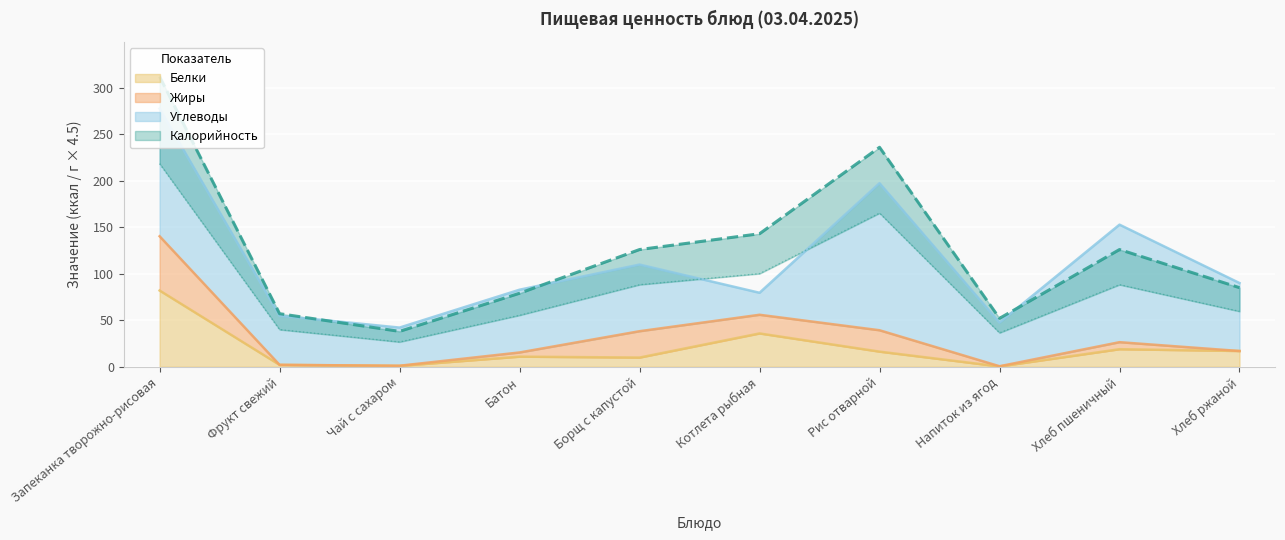

What is the highest value of the Белки series?

81.9